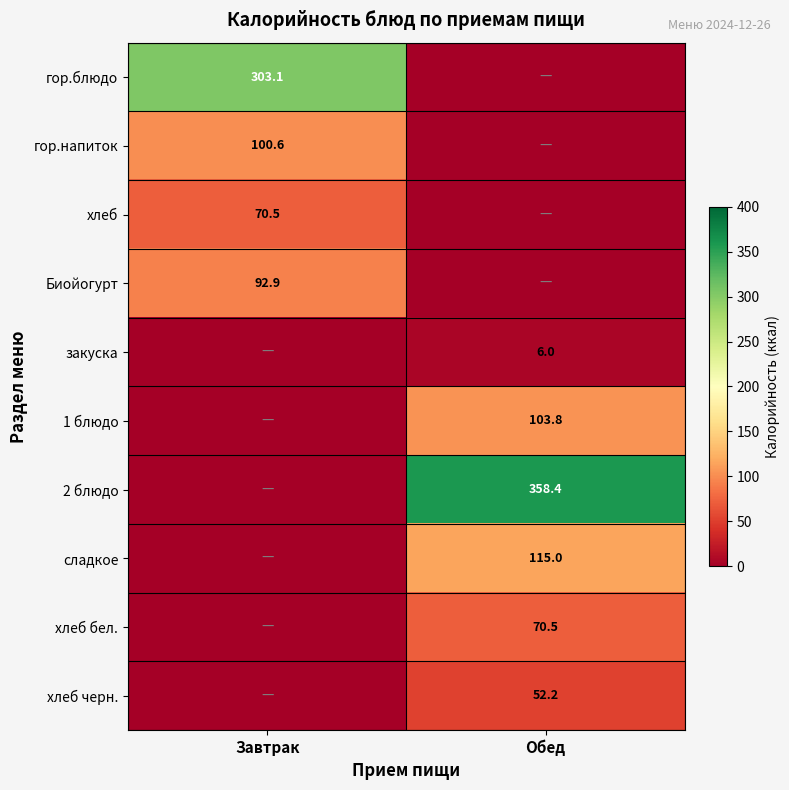

The гор.напиток series shows 150.3 at Завтрак. True or false?

False